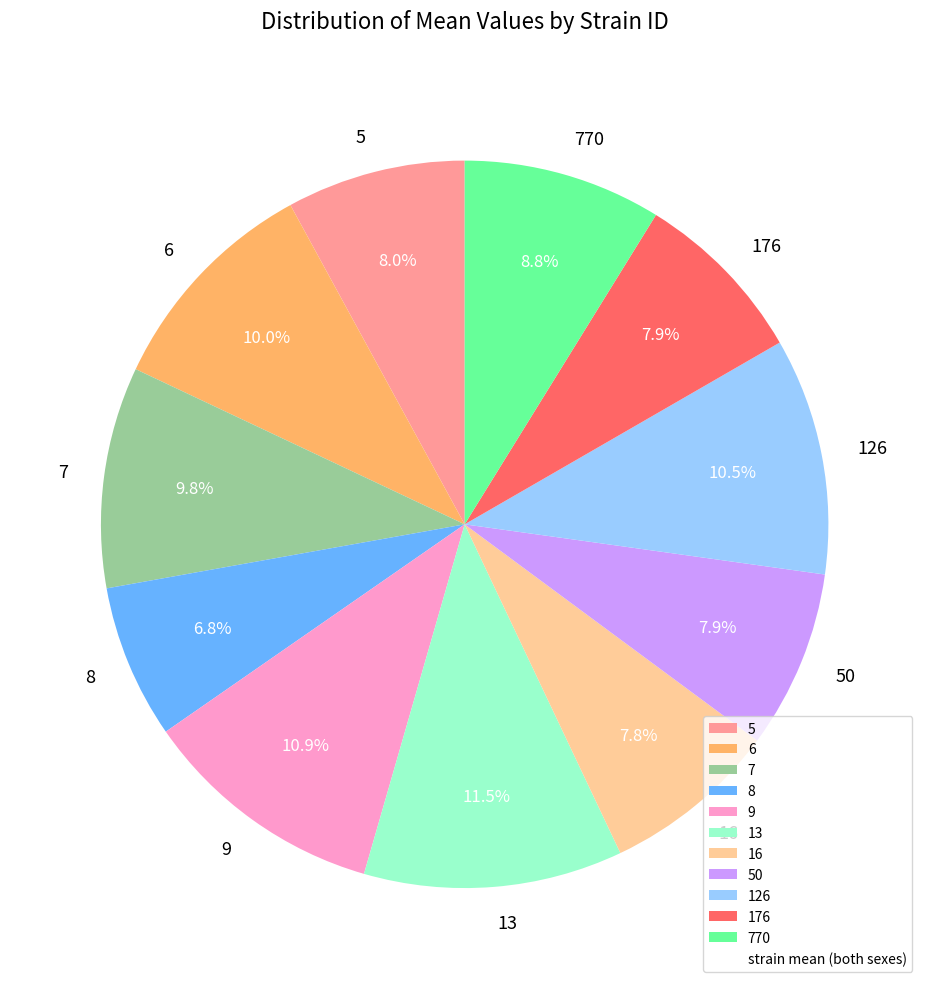

To the nearest percent, what portion does 6 represent?

10%